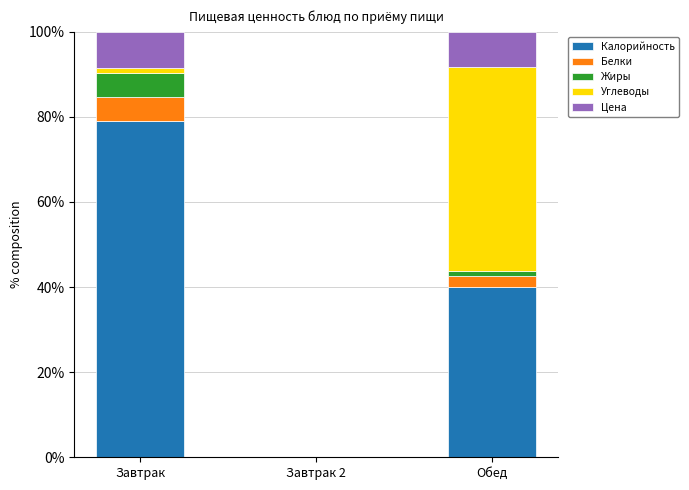

What is the highest value of the Калорийность series?

78.9